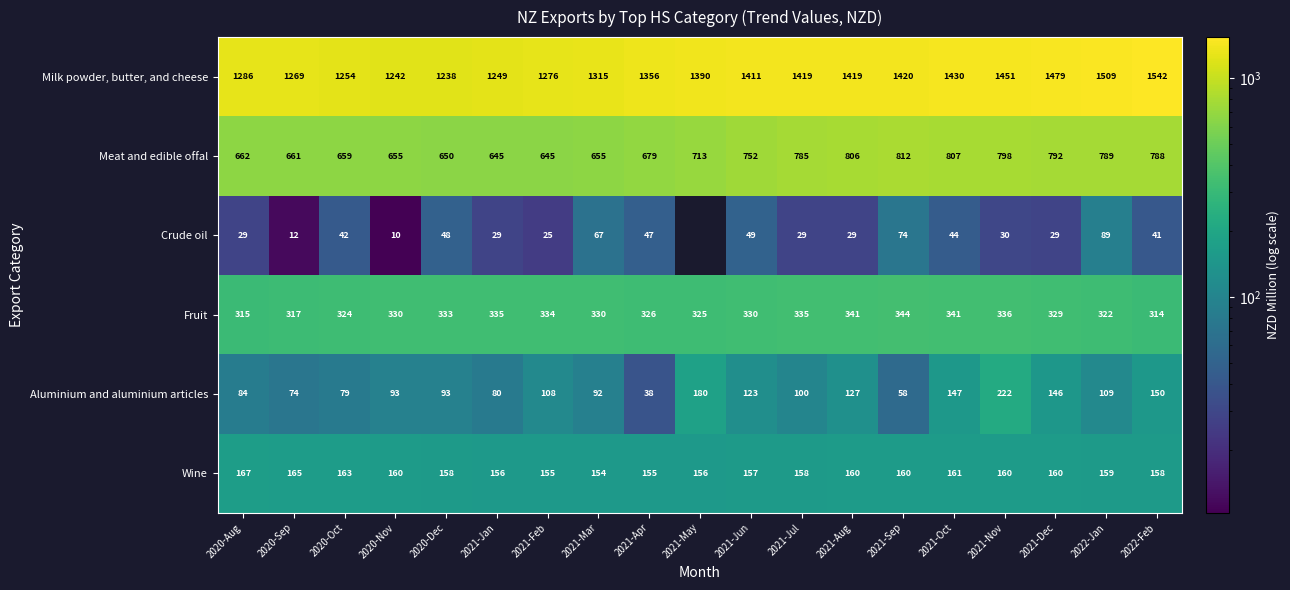

How many data points does each series have?

19